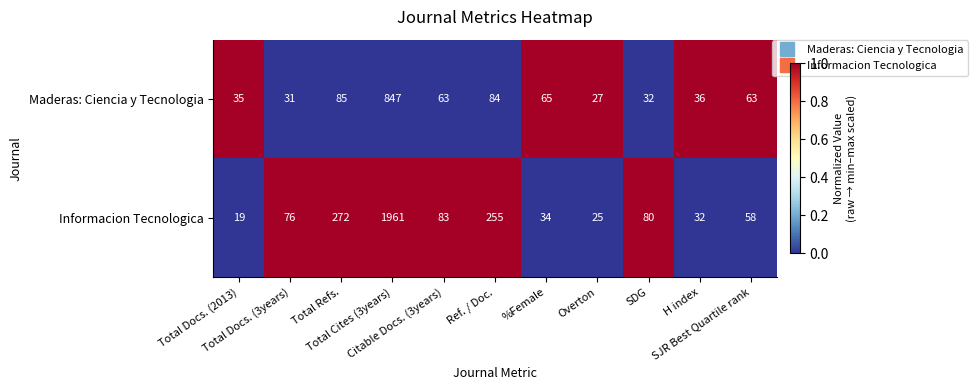

At H index, list the series in order from smallest to largest.

Informacion Tecnologica, Maderas: Ciencia y Tecnologia